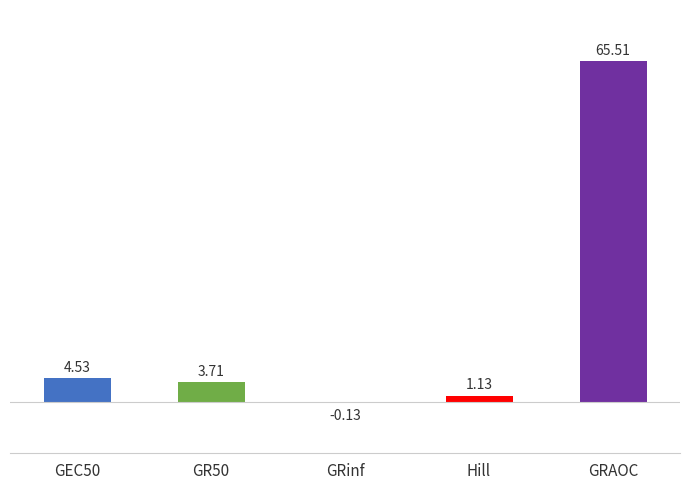

What is the change in value from GR50 to GRAOC?

+61.8